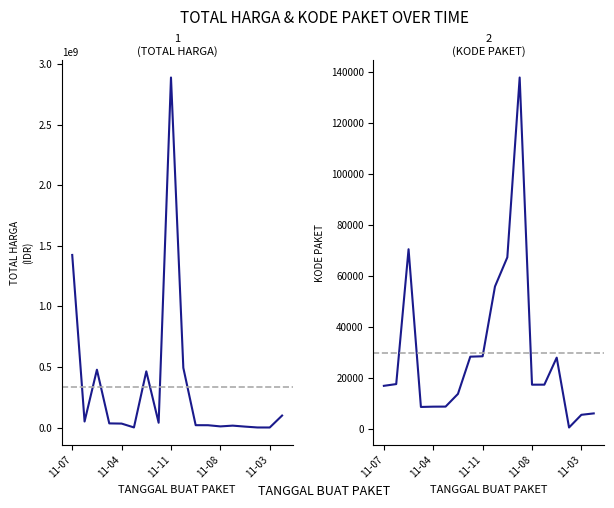

Rank the series by their average value, from highest to lowest.

Total Harga, Kode Paket